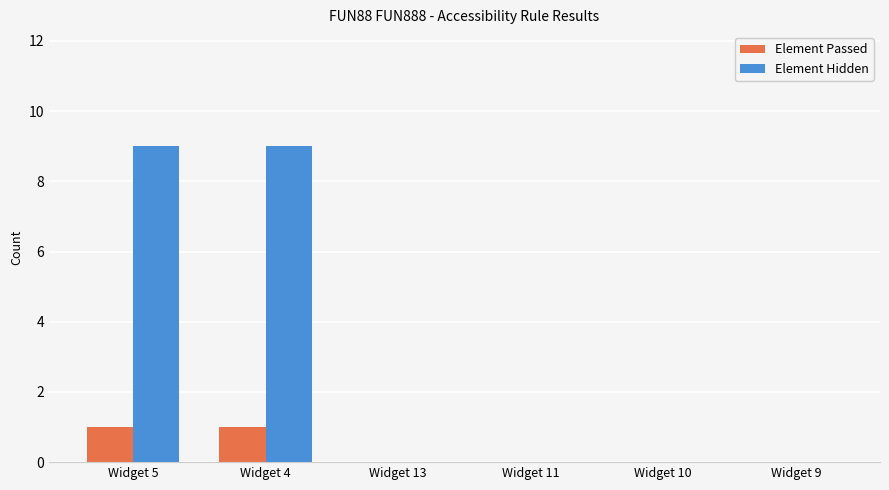

Reading right to left, transcribe all the data shown in this chart.

Element Passed: Widget 9=0	Widget 10=0	Widget 11=0	Widget 13=0	Widget 4=1	Widget 5=1
Element Hidden: Widget 9=0	Widget 10=0	Widget 11=0	Widget 13=0	Widget 4=9	Widget 5=9